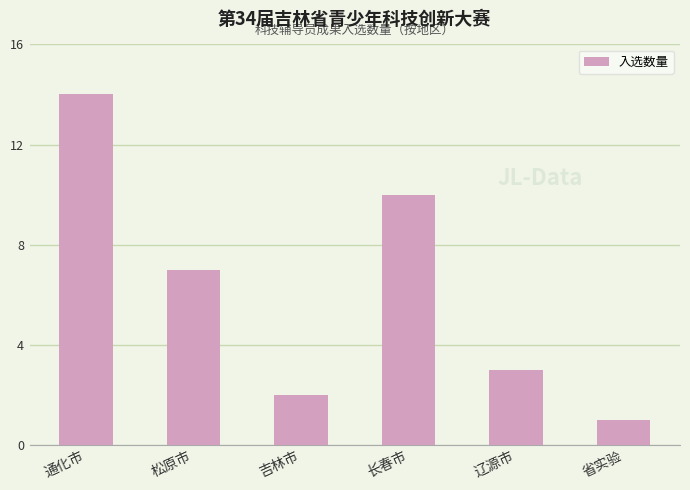

What is the minimum value shown in the chart?

1